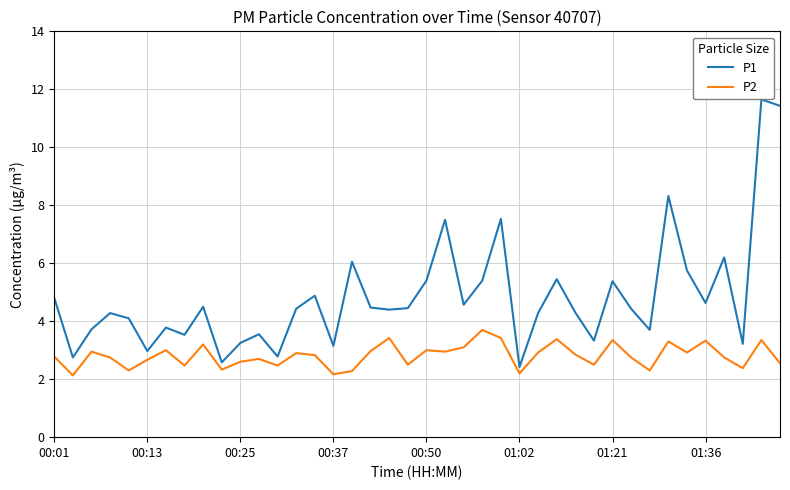

Which series has the largest total across all categories?

P1